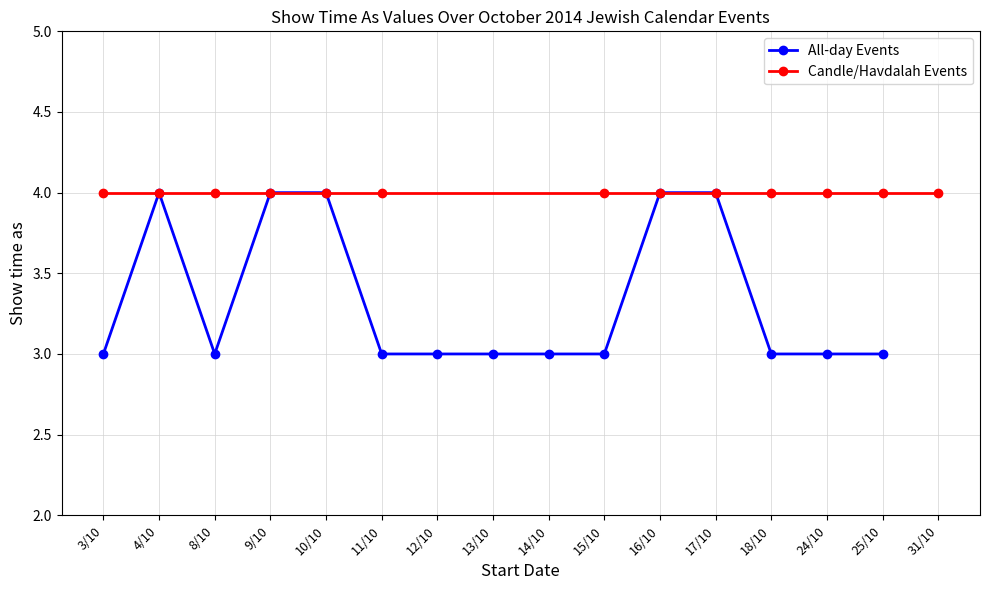

What is the value of the All-day Events point at the 11th from the left?

4